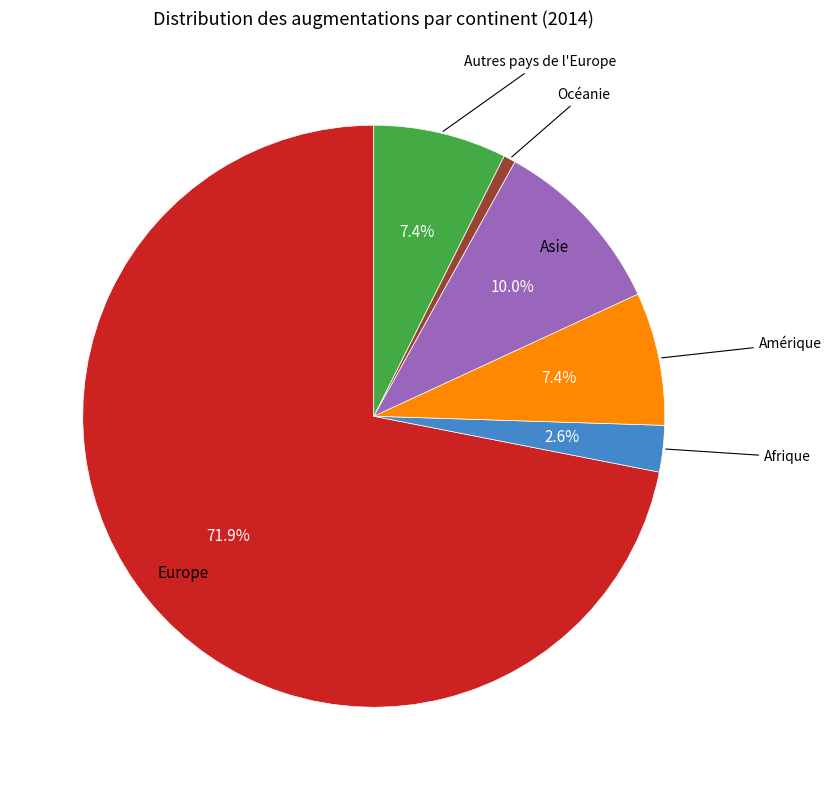

Does any single category account for the majority?

Yes